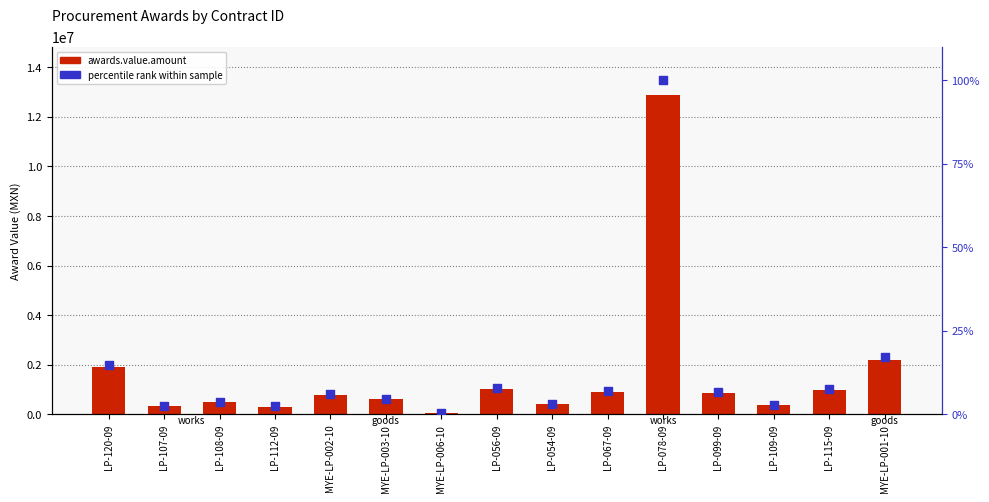

What are all the series names shown in the legend?

awards.value.amount, percentile rank within sample